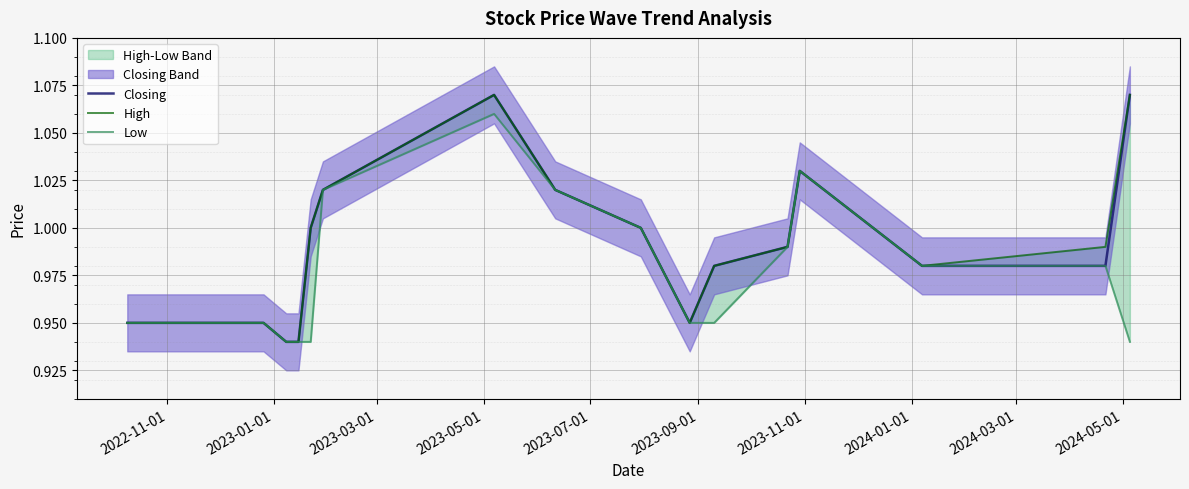

Which series has the largest total across all categories?

High